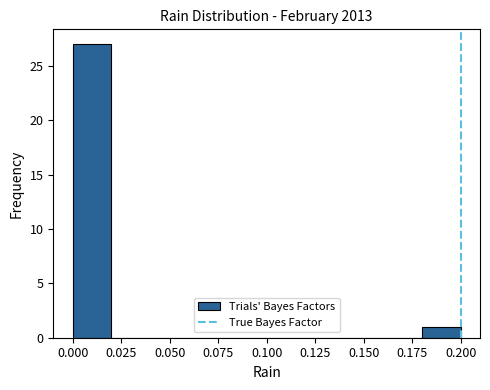

Reading left to right, list every bar in this chart as the range it spans on the x-axis followed by its height. The values are not printed on the chart, so give them approximately, as read against the axis.

0.00 to 0.02: 27
0.02 to 0.04: 0
0.04 to 0.06: 0
0.06 to 0.08: 0
0.08 to 0.10: 0
0.10 to 0.12: 0
0.12 to 0.14: 0
0.14 to 0.16: 0
0.16 to 0.18: 0
0.18 to 0.20: 1